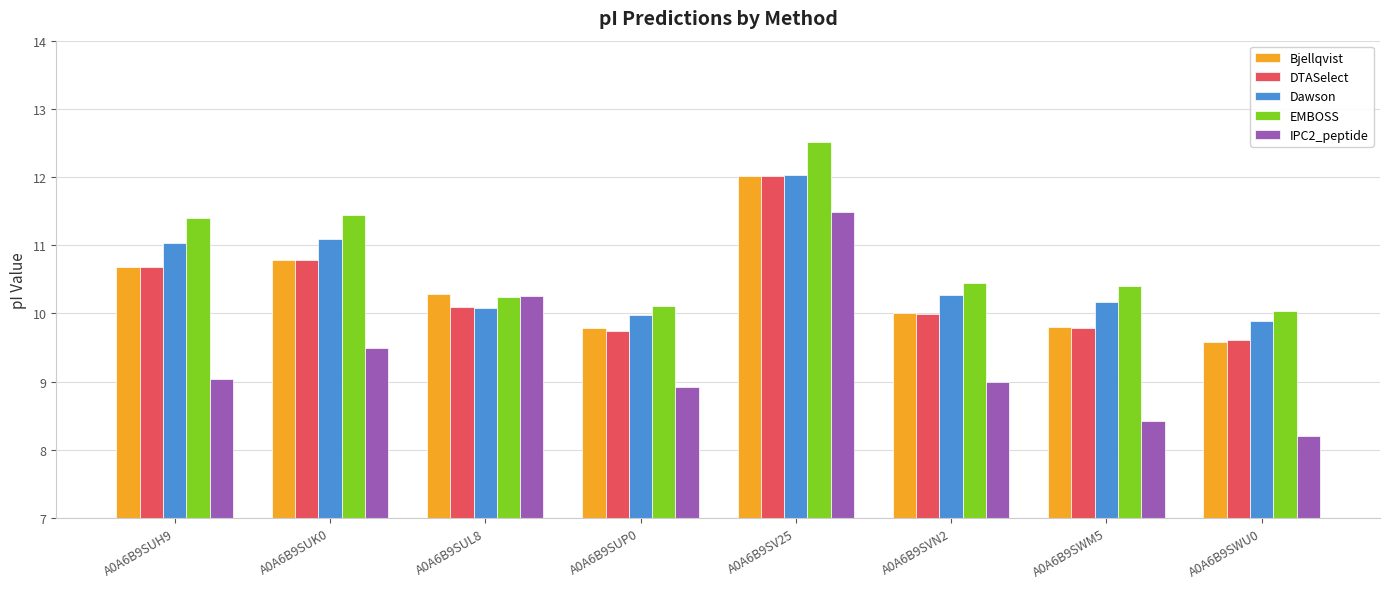

How many data points does each series have?

8